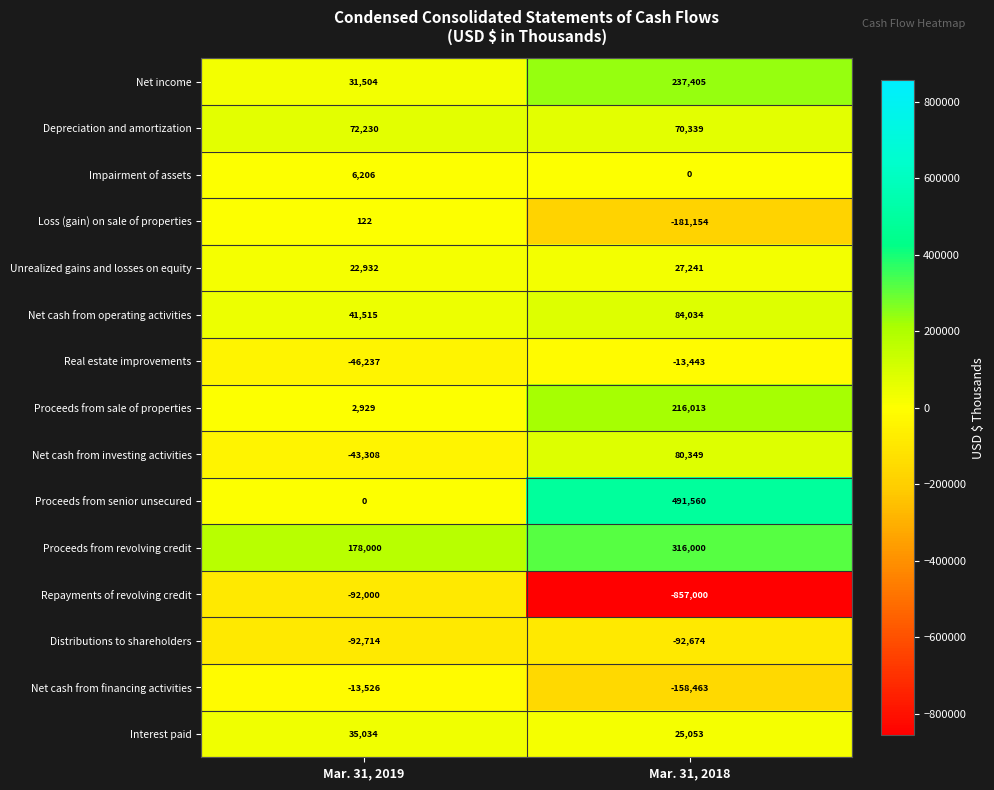

Rank the series at Mar. 31, 2018 from highest to lowest value.

Proceeds from senior unsecured, Proceeds from revolving credit, Net income, Proceeds from sale of properties, Net cash from operating activities, Net cash from investing activities, Depreciation and amortization, Unrealized gains and losses on equity, Interest paid, Impairment of assets, Real estate improvements, Distributions to shareholders, Net cash from financing activities, Loss (gain) on sale of properties, Repayments of revolving credit